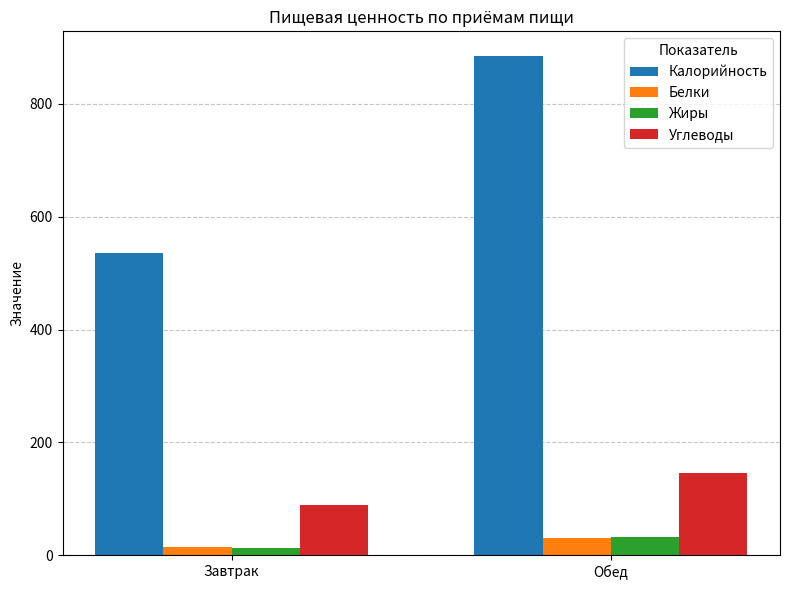

What is the sum of all Углеводы values?

234.1